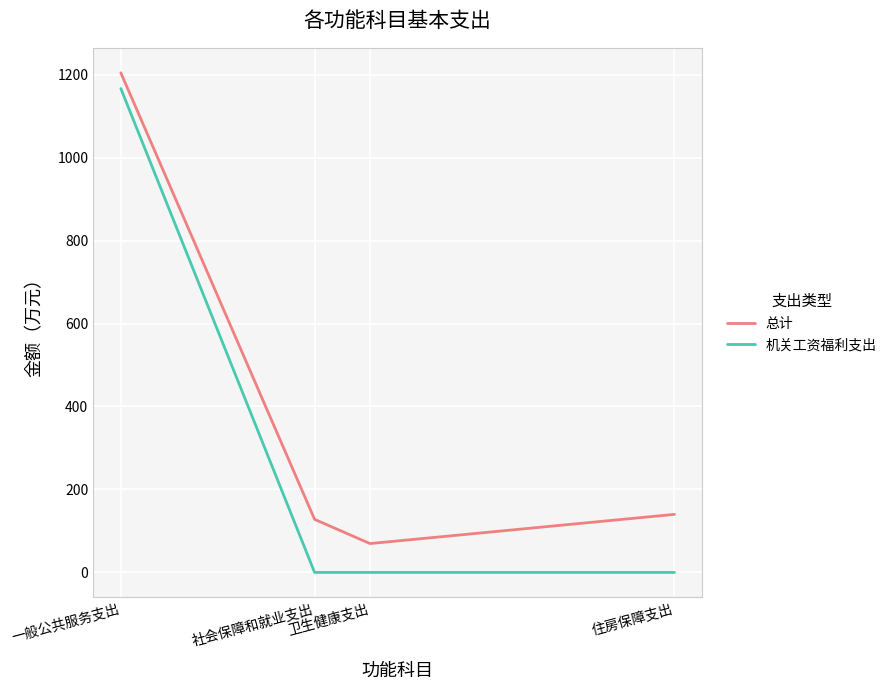

Count the number of data series in this chart.

2